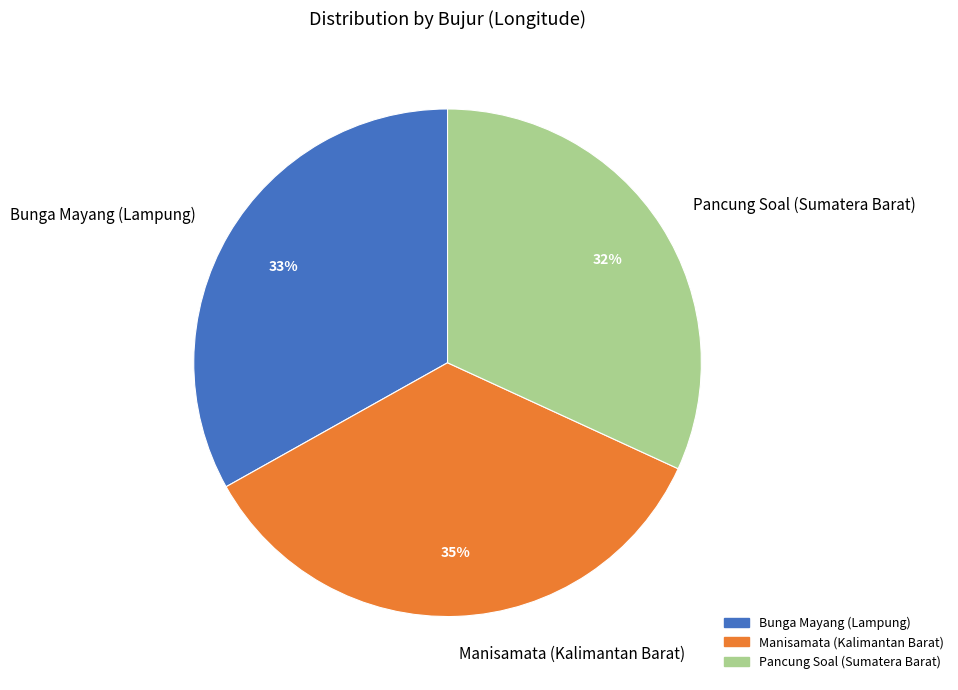

Rank the categories by value from lowest to highest.

Pancung Soal (Sumatera Barat), Bunga Mayang (Lampung), Manisamata (Kalimantan Barat)